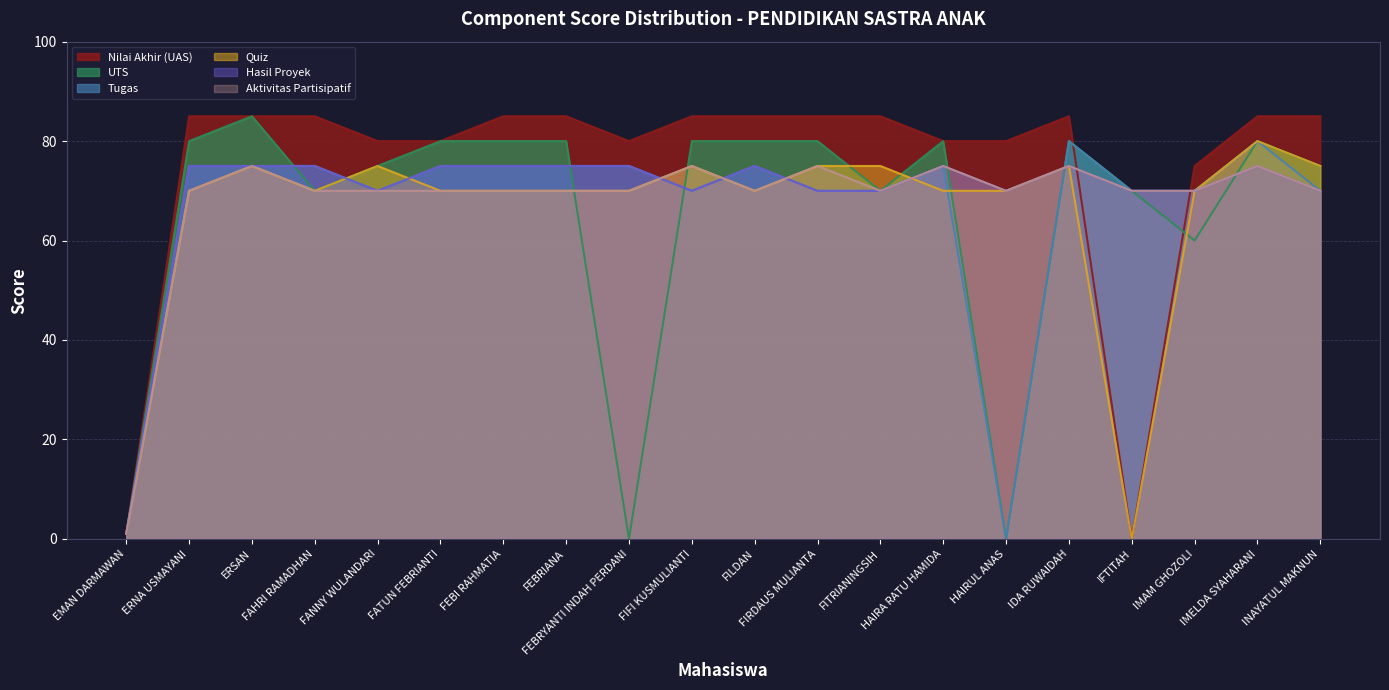

Reading left to right, what are all the values shown in this chart?

Nilai Akhir (UAS): EMAN DARMAWAN=1	ERNA USMAYANI=85	ERSAN=85	FAHRI RAMADHAN=85	FANNY WULANDARI=80	FATUN FEBRIANTI=80	FEBI RAHMATIA=85	FEBRIANA=85	FEBRYANTI INDAH PERDANI=80	FIFI KUSMULIANTI=85	FILDAN=85	FIRDAUS MULIANTA=85	FITRIANINGSIH=85	HAIRA RATU HAMIDA=80	HAIRUL ANAS=80	IDA RUWAIDAH=85	IFTITAH=0	IMAM GHOZOLI=75	IMELDA SYAHARANI=85	INAYATUL MAKNUN=85
UTS: EMAN DARMAWAN=1	ERNA USMAYANI=80	ERSAN=85	FAHRI RAMADHAN=70	FANNY WULANDARI=75	FATUN FEBRIANTI=80	FEBI RAHMATIA=80	FEBRIANA=80	FEBRYANTI INDAH PERDANI=0	FIFI KUSMULIANTI=80	FILDAN=80	FIRDAUS MULIANTA=80	FITRIANINGSIH=70	HAIRA RATU HAMIDA=80	HAIRUL ANAS=0	IDA RUWAIDAH=80	IFTITAH=70	IMAM GHOZOLI=60	IMELDA SYAHARANI=80	INAYATUL MAKNUN=75
Tugas: EMAN DARMAWAN=1	ERNA USMAYANI=75	ERSAN=75	FAHRI RAMADHAN=75	FANNY WULANDARI=70	FATUN FEBRIANTI=75	FEBI RAHMATIA=75	FEBRIANA=75	FEBRYANTI INDAH PERDANI=75	FIFI KUSMULIANTI=70	FILDAN=75	FIRDAUS MULIANTA=70	FITRIANINGSIH=70	HAIRA RATU HAMIDA=75	HAIRUL ANAS=0	IDA RUWAIDAH=80	IFTITAH=70	IMAM GHOZOLI=70	IMELDA SYAHARANI=80	INAYATUL MAKNUN=70
Quiz: EMAN DARMAWAN=1	ERNA USMAYANI=70	ERSAN=75	FAHRI RAMADHAN=70	FANNY WULANDARI=75	FATUN FEBRIANTI=70	FEBI RAHMATIA=70	FEBRIANA=70	FEBRYANTI INDAH PERDANI=70	FIFI KUSMULIANTI=75	FILDAN=70	FIRDAUS MULIANTA=75	FITRIANINGSIH=75	HAIRA RATU HAMIDA=70	HAIRUL ANAS=70	IDA RUWAIDAH=75	IFTITAH=0	IMAM GHOZOLI=70	IMELDA SYAHARANI=80	INAYATUL MAKNUN=75
Hasil Proyek: EMAN DARMAWAN=1	ERNA USMAYANI=75	ERSAN=75	FAHRI RAMADHAN=75	FANNY WULANDARI=70	FATUN FEBRIANTI=75	FEBI RAHMATIA=75	FEBRIANA=75	FEBRYANTI INDAH PERDANI=75	FIFI KUSMULIANTI=70	FILDAN=75	FIRDAUS MULIANTA=70	FITRIANINGSIH=70	HAIRA RATU HAMIDA=75	HAIRUL ANAS=70	IDA RUWAIDAH=75	IFTITAH=70	IMAM GHOZOLI=70	IMELDA SYAHARANI=75	INAYATUL MAKNUN=70
Aktivitas Partisipatif: EMAN DARMAWAN=1	ERNA USMAYANI=70	ERSAN=75	FAHRI RAMADHAN=70	FANNY WULANDARI=70	FATUN FEBRIANTI=70	FEBI RAHMATIA=70	FEBRIANA=70	FEBRYANTI INDAH PERDANI=70	FIFI KUSMULIANTI=75	FILDAN=70	FIRDAUS MULIANTA=75	FITRIANINGSIH=70	HAIRA RATU HAMIDA=75	HAIRUL ANAS=70	IDA RUWAIDAH=75	IFTITAH=70	IMAM GHOZOLI=70	IMELDA SYAHARANI=75	INAYATUL MAKNUN=70